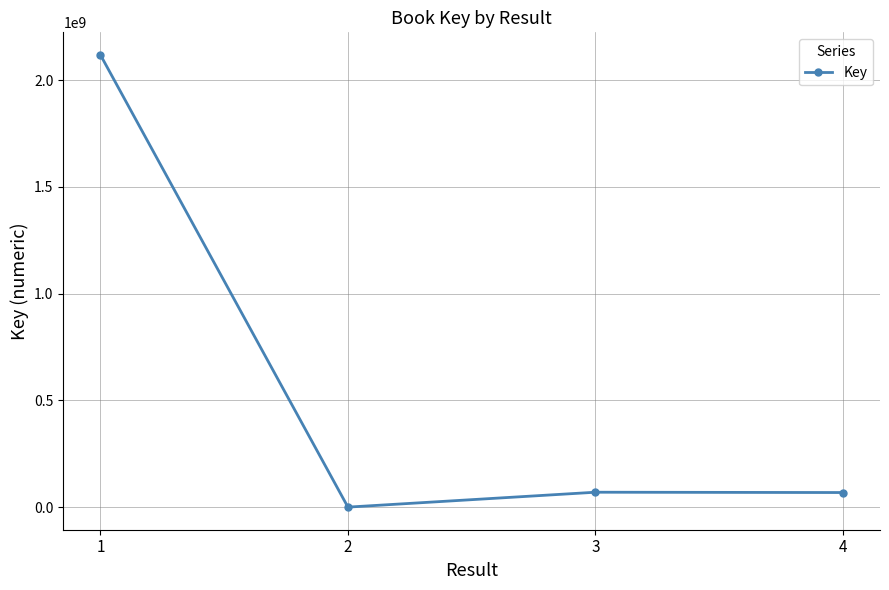

Is it true that the value at 1 is 2118599573?

True